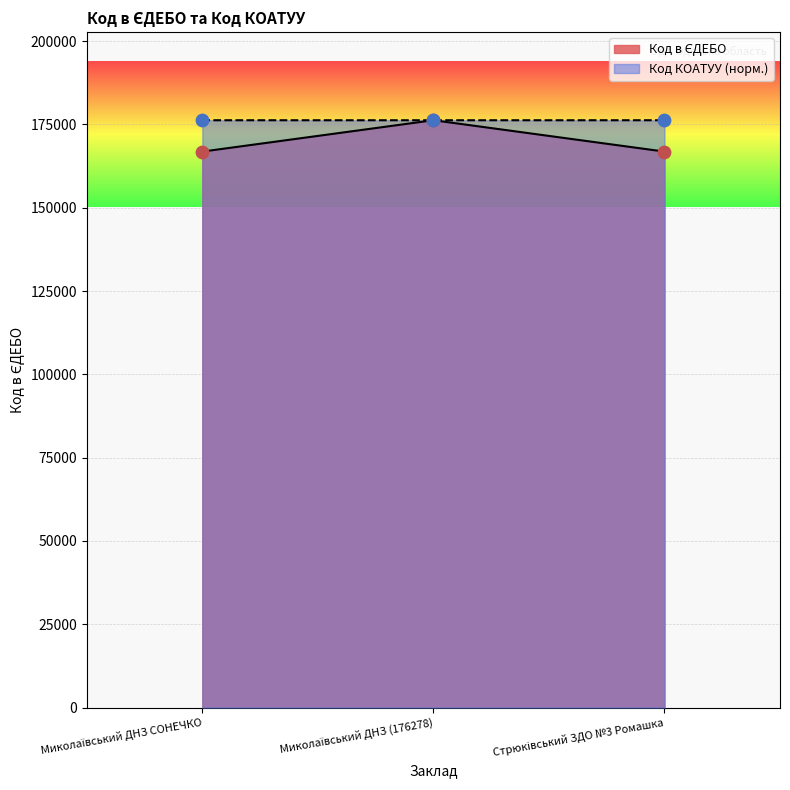

Is the value of Код КОАТУУ at Стрюківський ЗДО №3 Ромашка greater than the value of Код в ЄДЕБО at Стрюківський ЗДО №3 Ромашка?

Yes